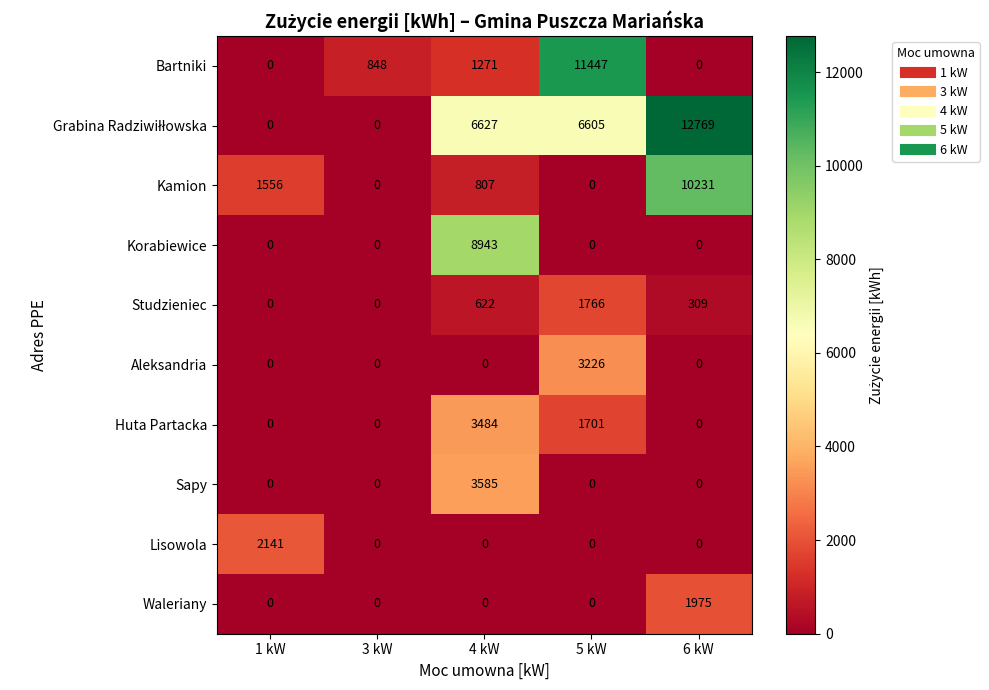

Which label corresponds to the largest value in the chart?

6 kW